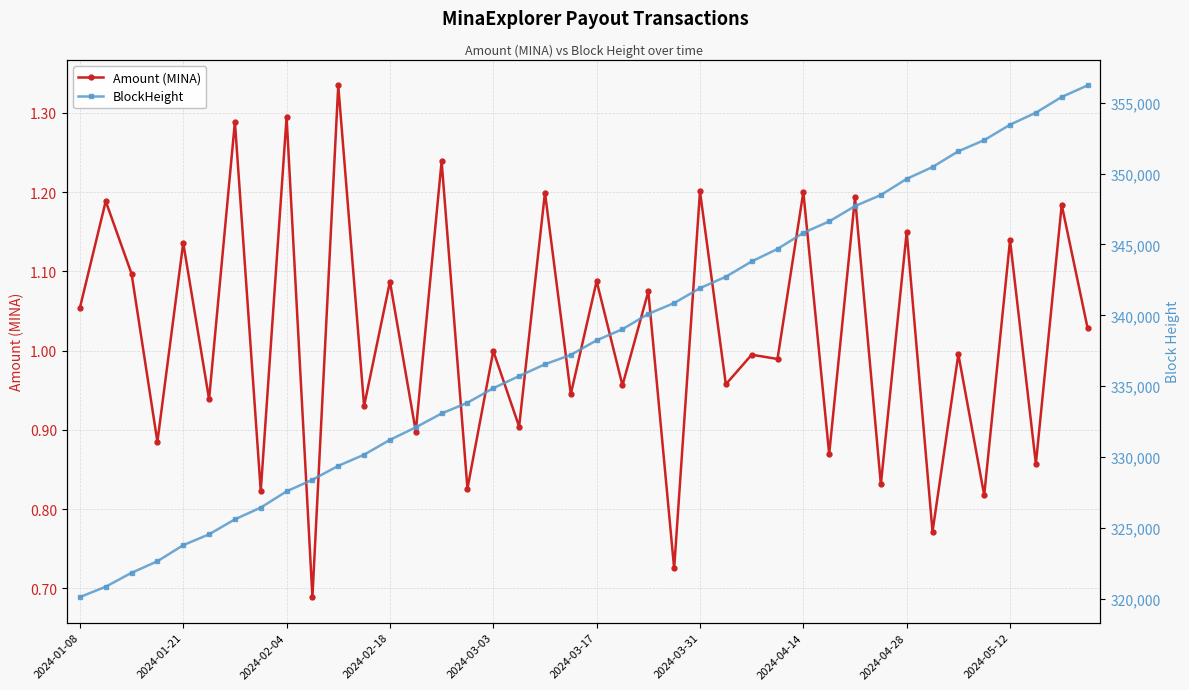

Does the chart display data point markers on the line(s)?

Yes